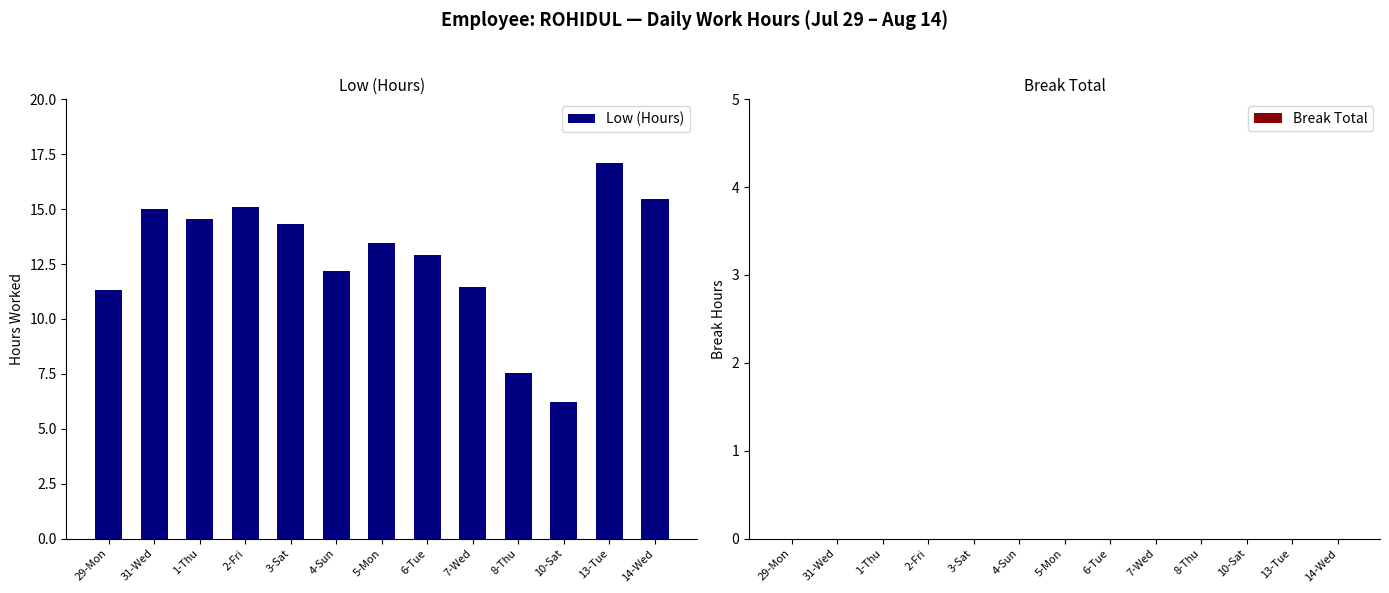

What is the change in value from 3-Sat to 7-Wed?

-2.9